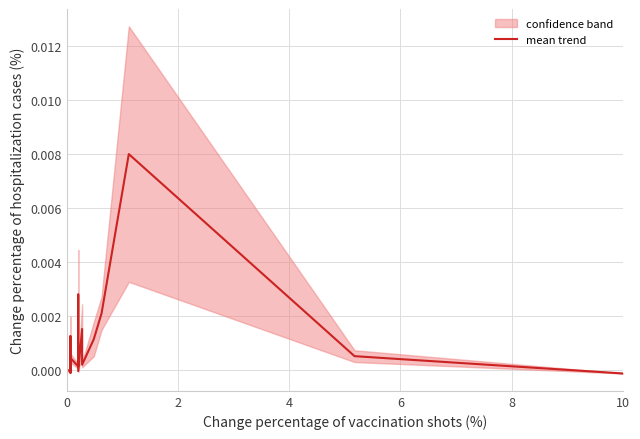

Count the number of categories in the chart.

34